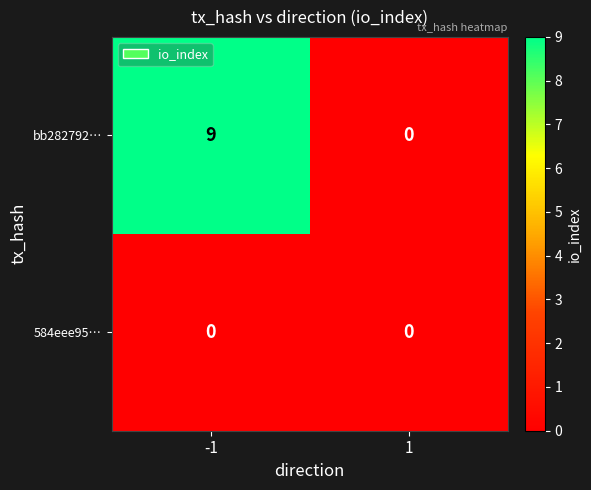

Reading left to right, transcribe all the data shown in this chart.

bb282792…: -1=9	1=0
584eee95…: -1=0	1=0